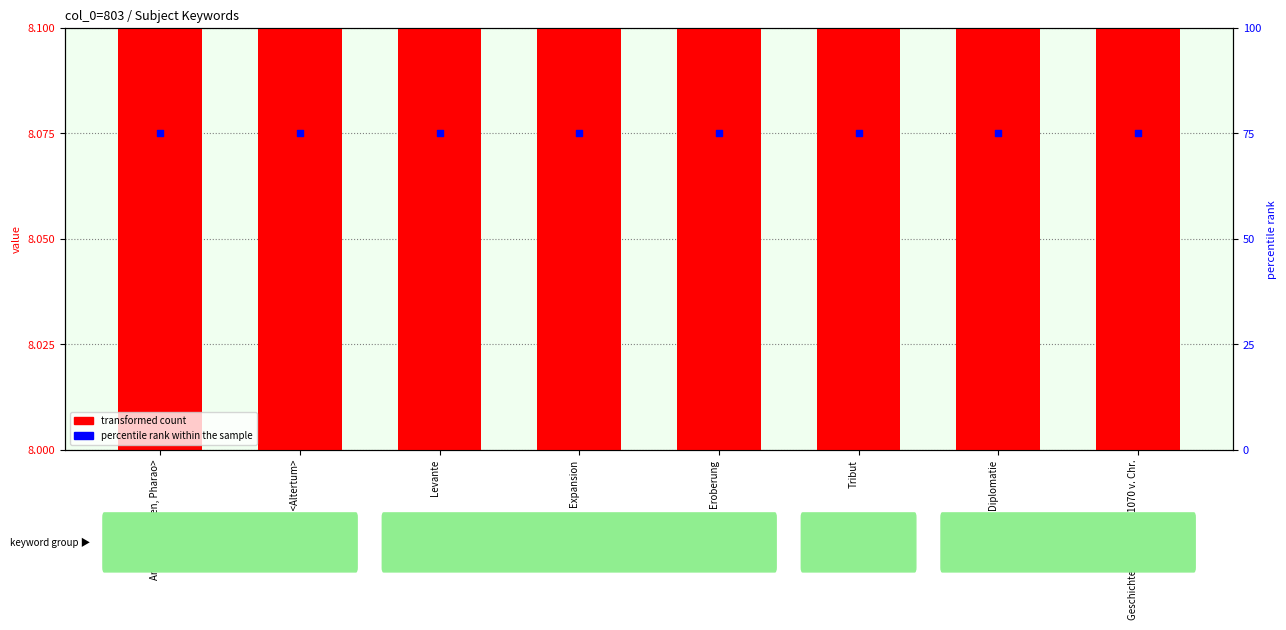

Which series contains the lowest Y value?

transformed count (subject id / 100)